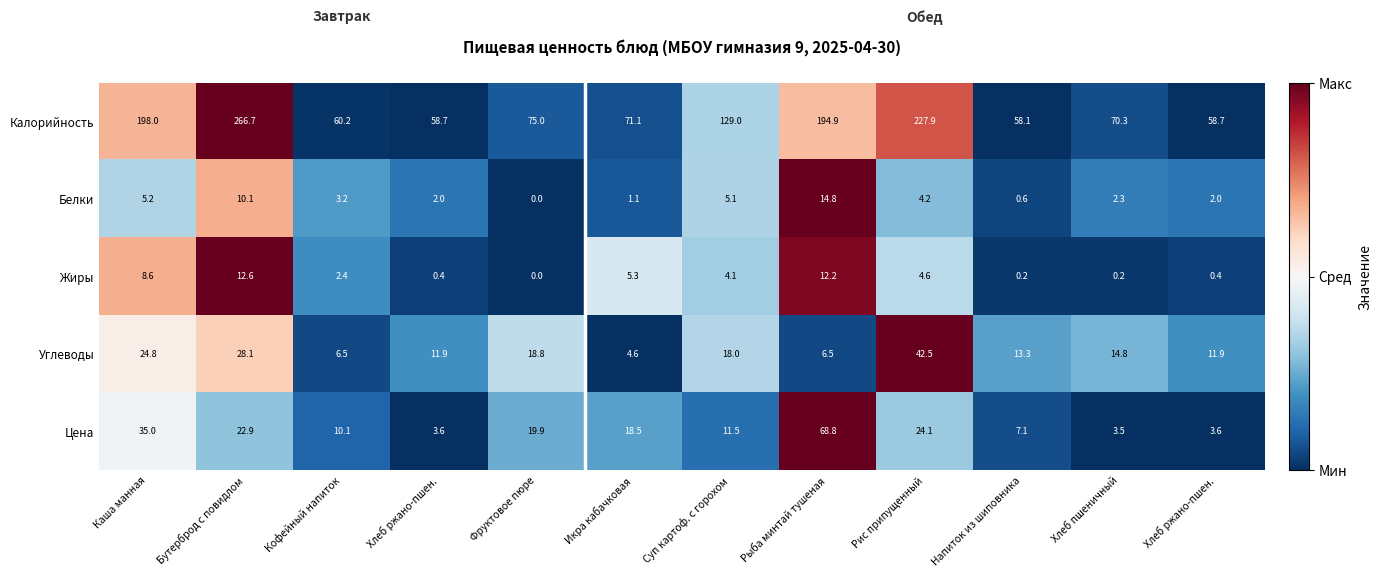

How many categories are shown in the chart?

12